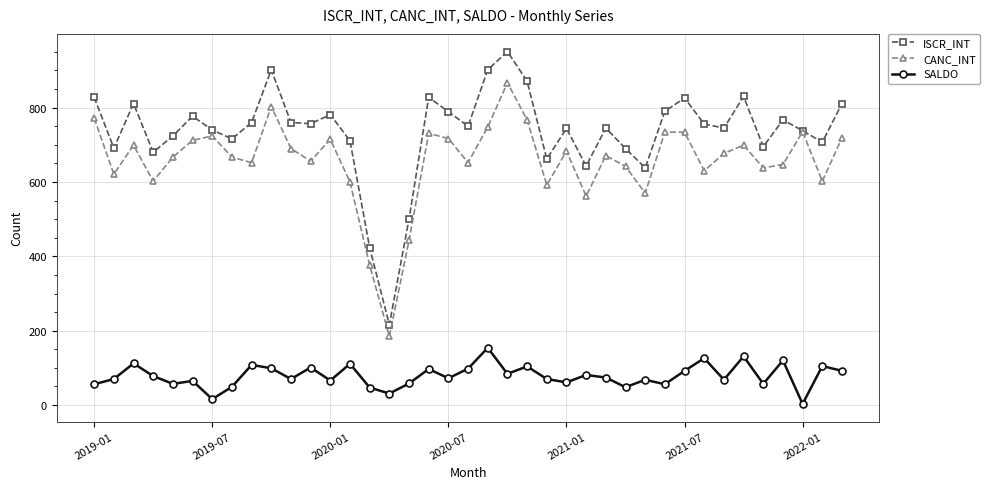

What is the maximum value for CANC_INT?

867